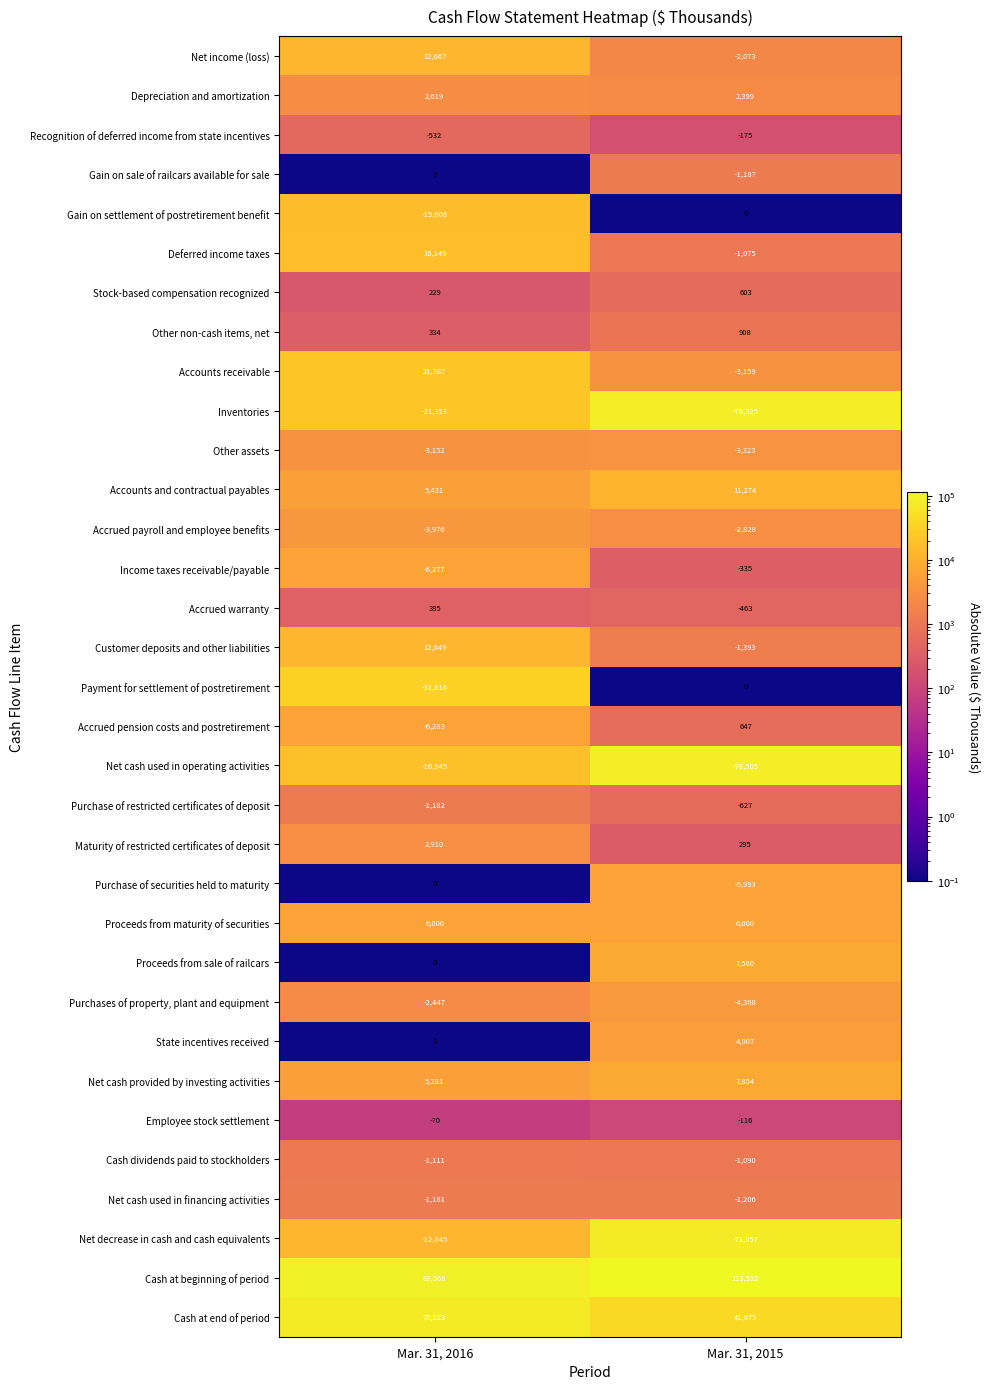

Which series has the largest range (max minus min)?

Net cash used in operating activities